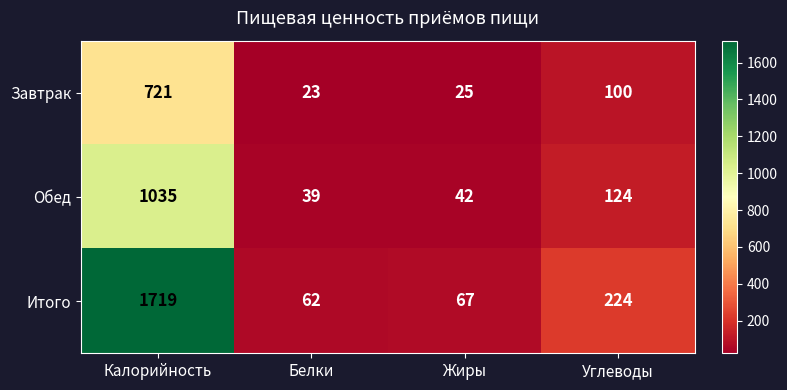

Rank the series at Углеводы from highest to lowest value.

Итого, Обед, Завтрак